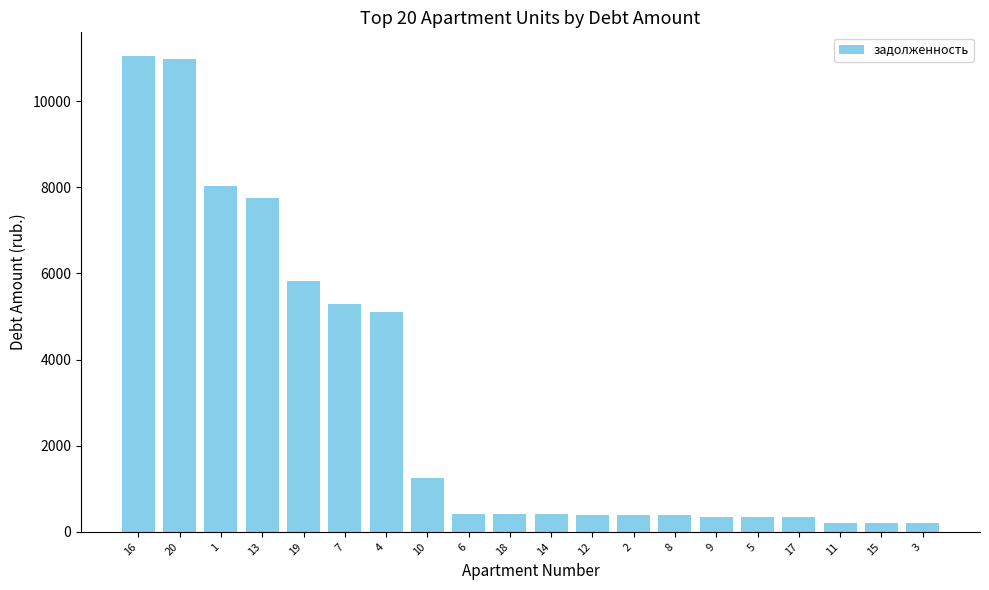

What is the greatest value displayed?

11046.2